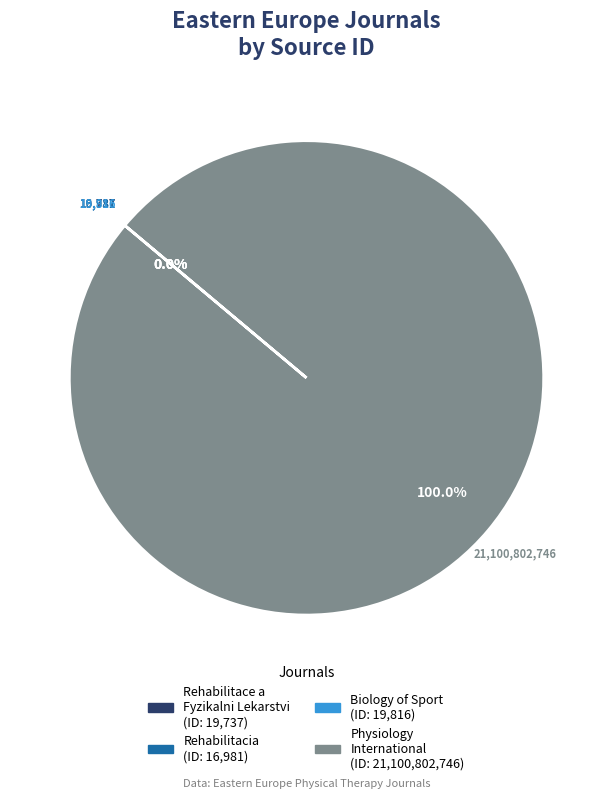

Does any single category account for the majority?

Yes